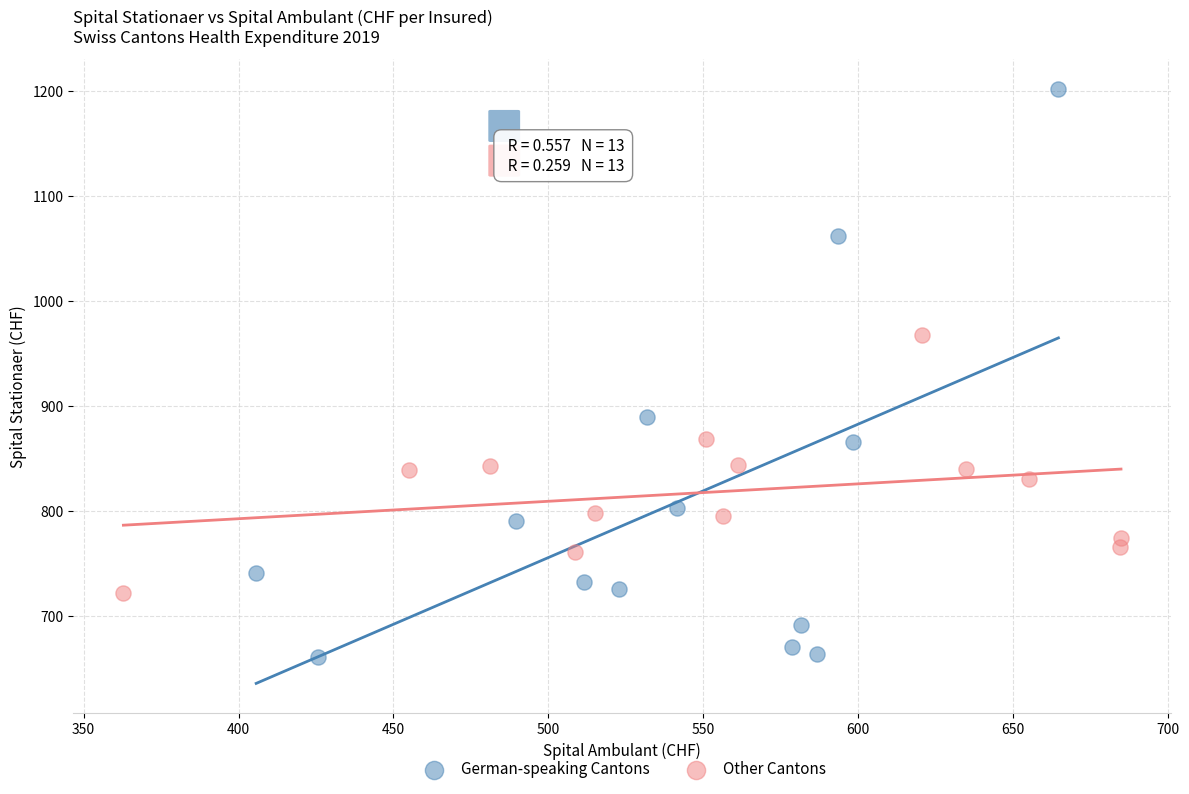

Which series reaches the maximum Y coordinate?

German-speaking Cantons